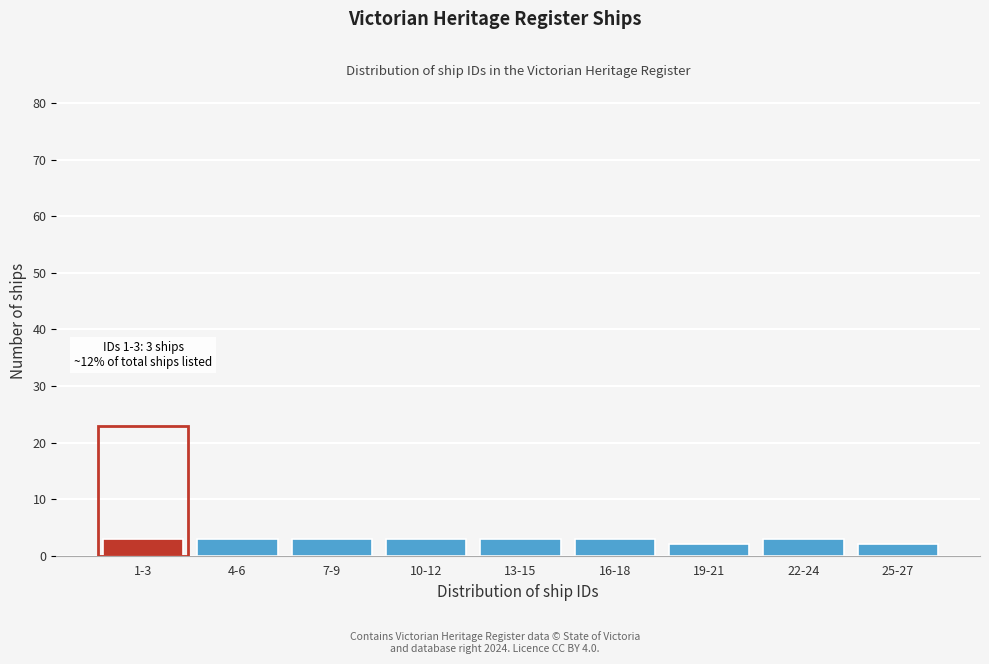

Reading right to left, extract all data points from this chart.

25-27=2	22-24=3	19-21=2	16-18=3	13-15=3	10-12=3	7-9=3	4-6=3	1-3=3